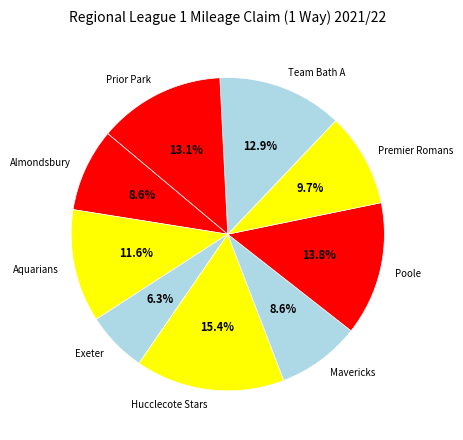

The Mavericks slice represents 9% of the pie. True or false?

True